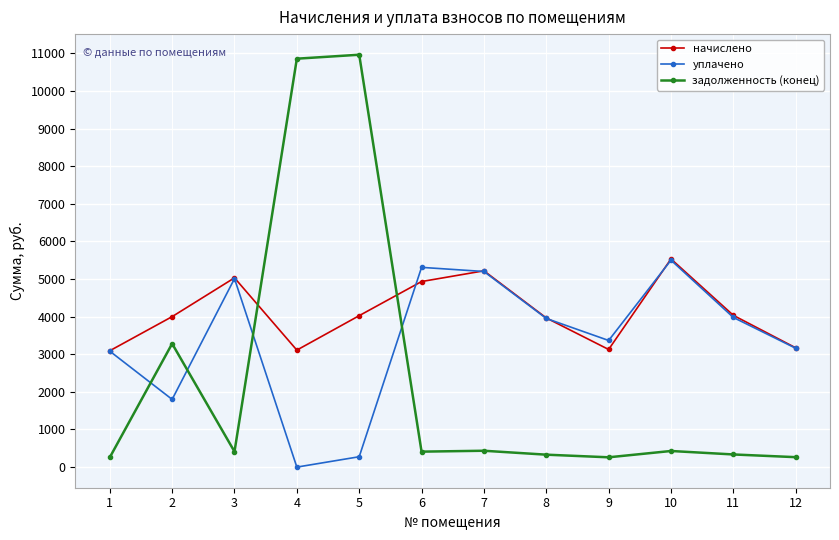

Which series has the largest range (max minus min)?

задолженность (конец)